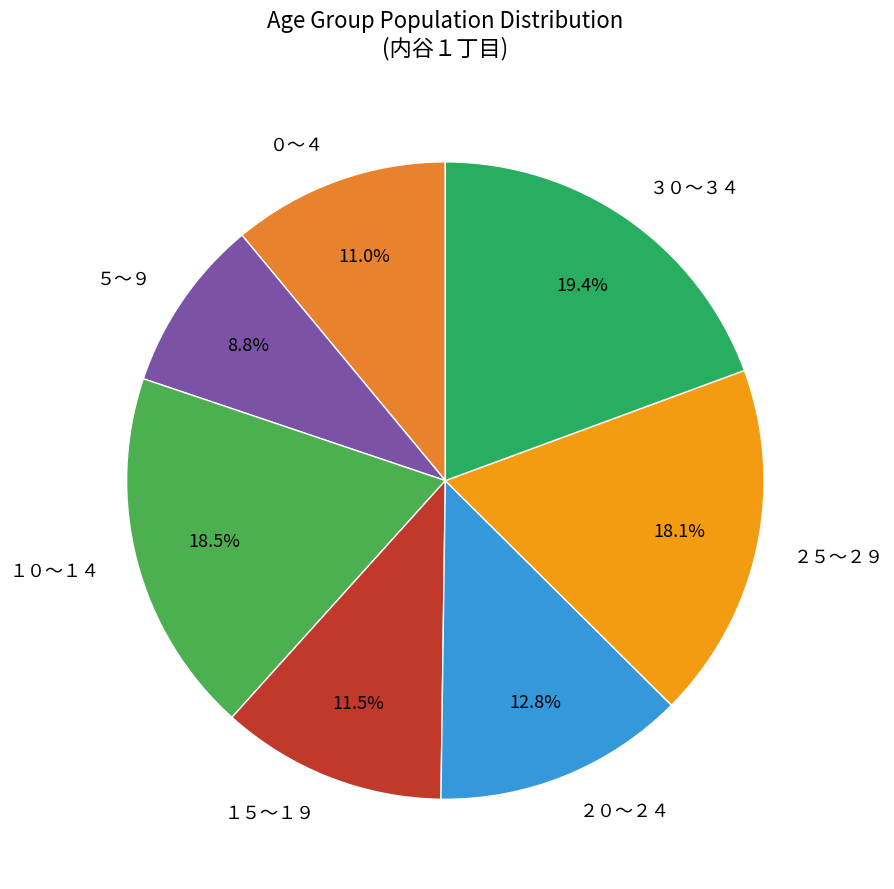

What percentage is the ２５～２９ slice, to the nearest percent?

18%